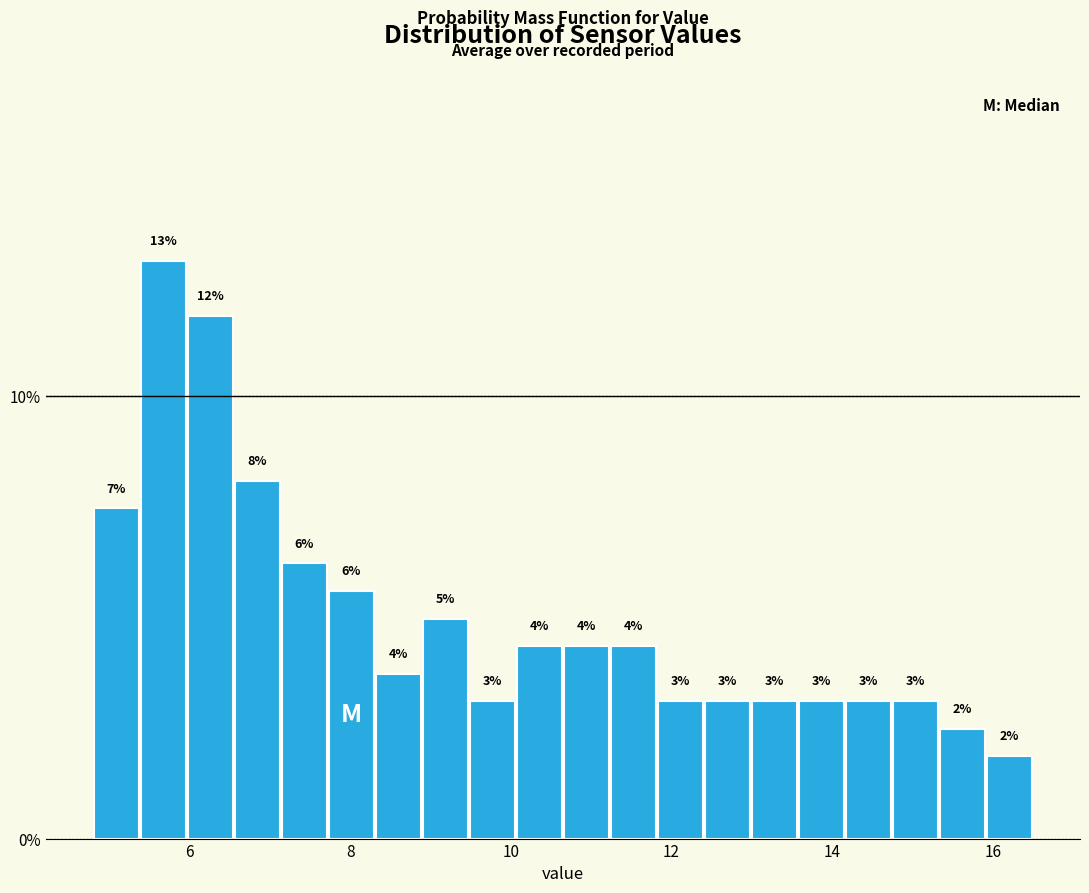

Around what value on the x-axis is the tallest bar? Give the approximate position of its centre, as read against the axis.

5.6